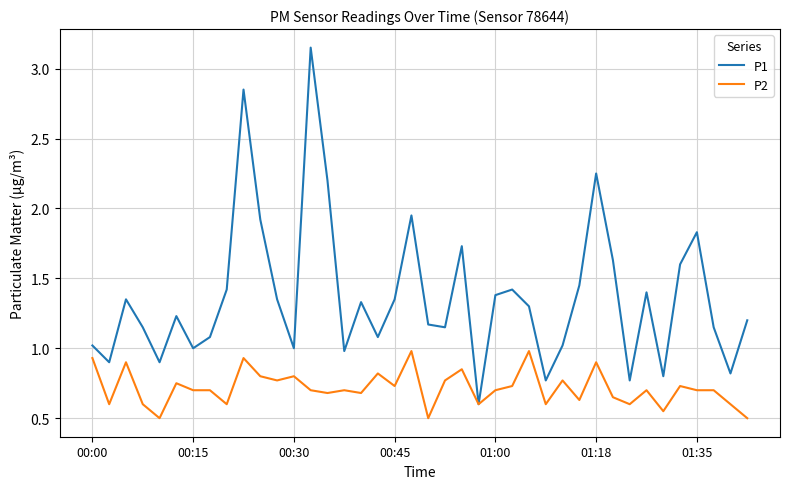

Which series has the widest spread of values?

P1